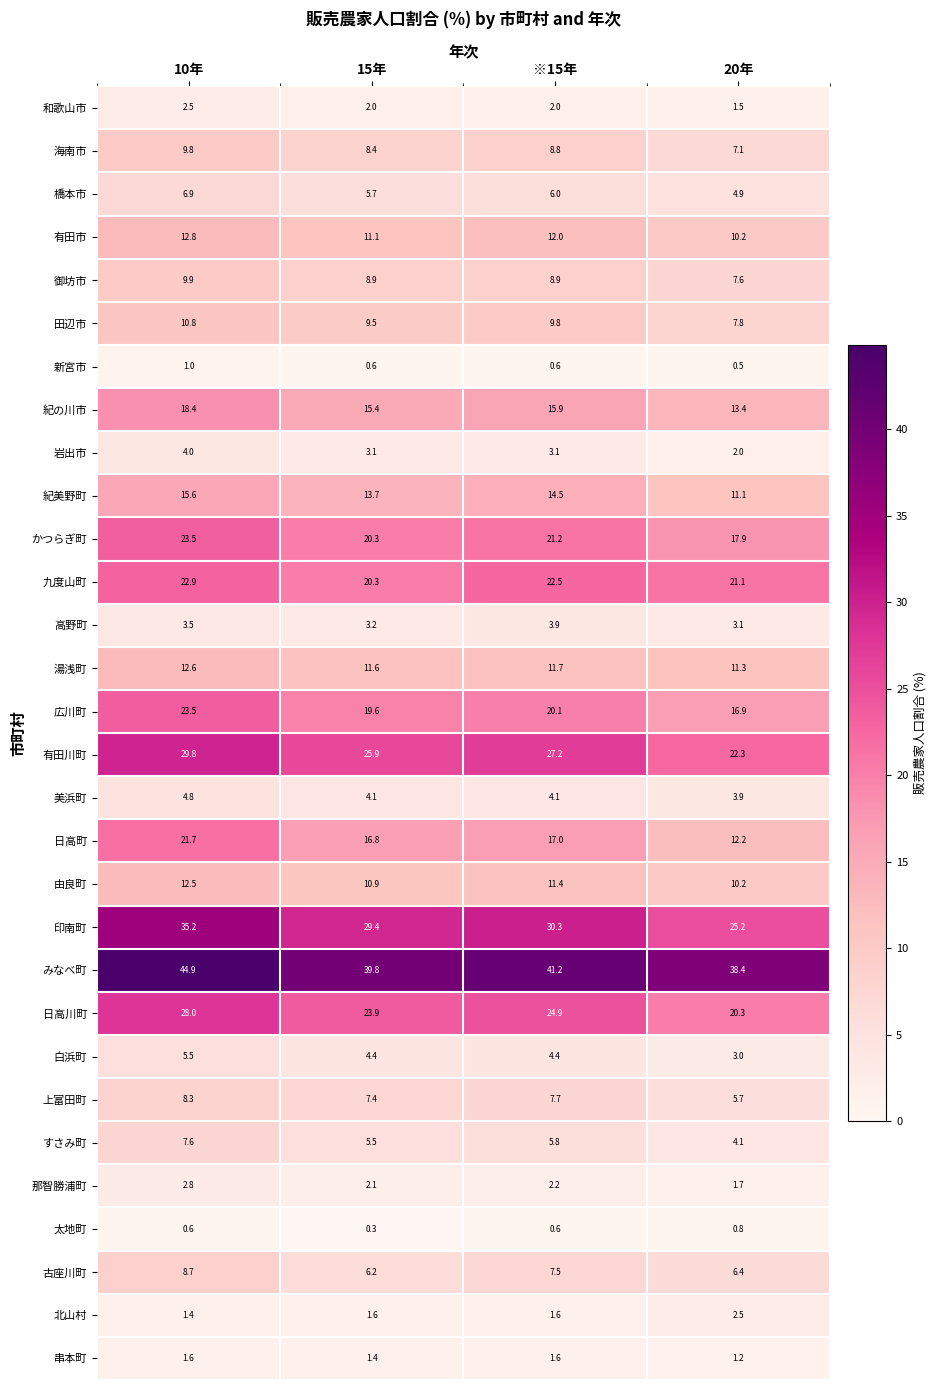

What is the greatest value displayed?

44.9